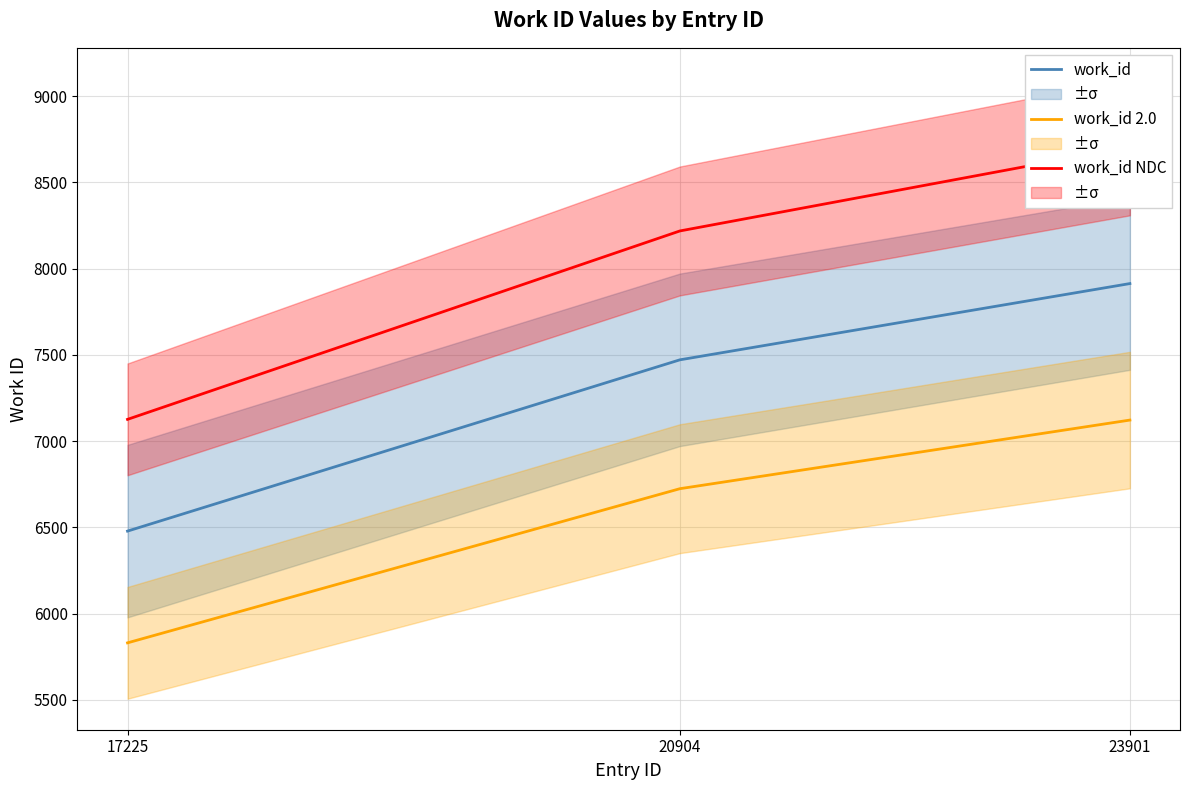

What is the difference between the highest and lowest values at 23901?

1582.6